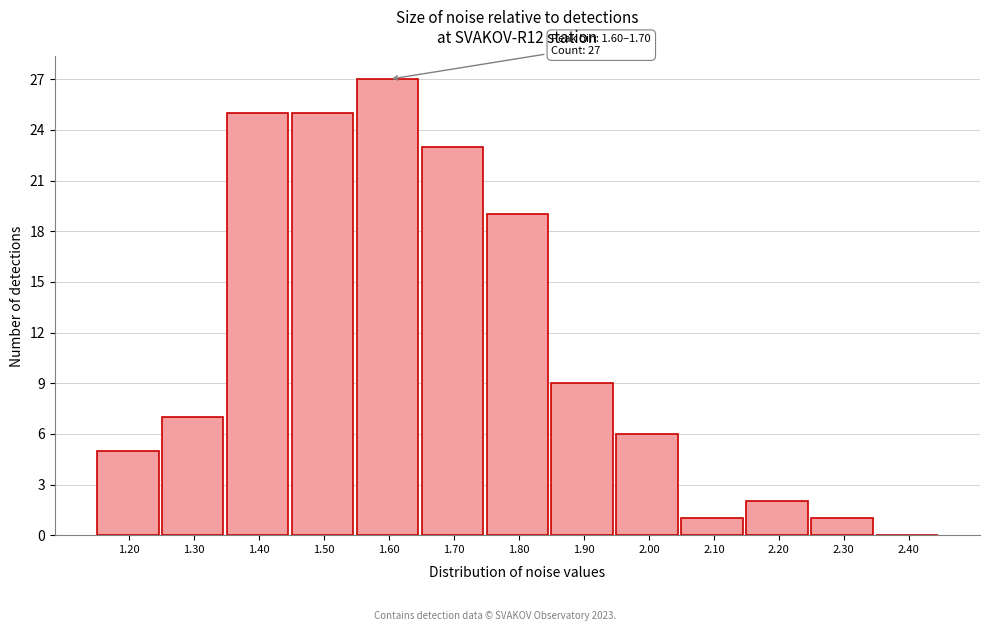

Reading right to left, list all the values displayed in this chart.

2.40=0	2.30=1	2.20=2	2.10=1	2.00=6	1.90=9	1.80=19	1.70=23	1.60=27	1.50=25	1.40=25	1.30=7	1.20=5